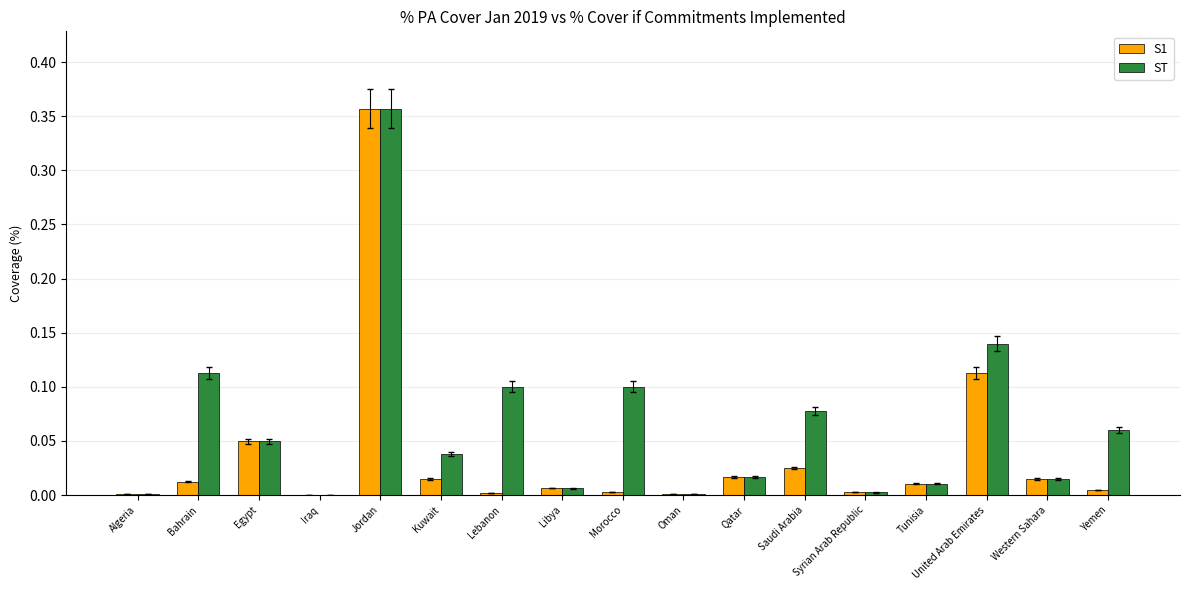

At which label does S1 reach its peak?

Jordan